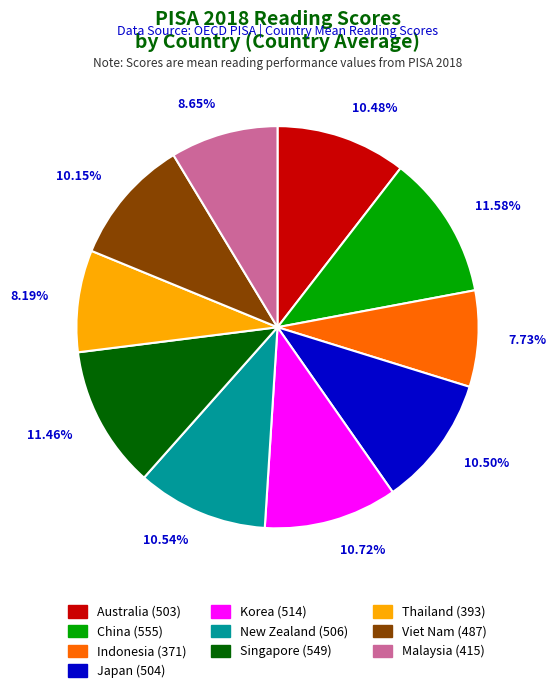

What is the ratio of the value at New Zealand to the value at China?

0.9